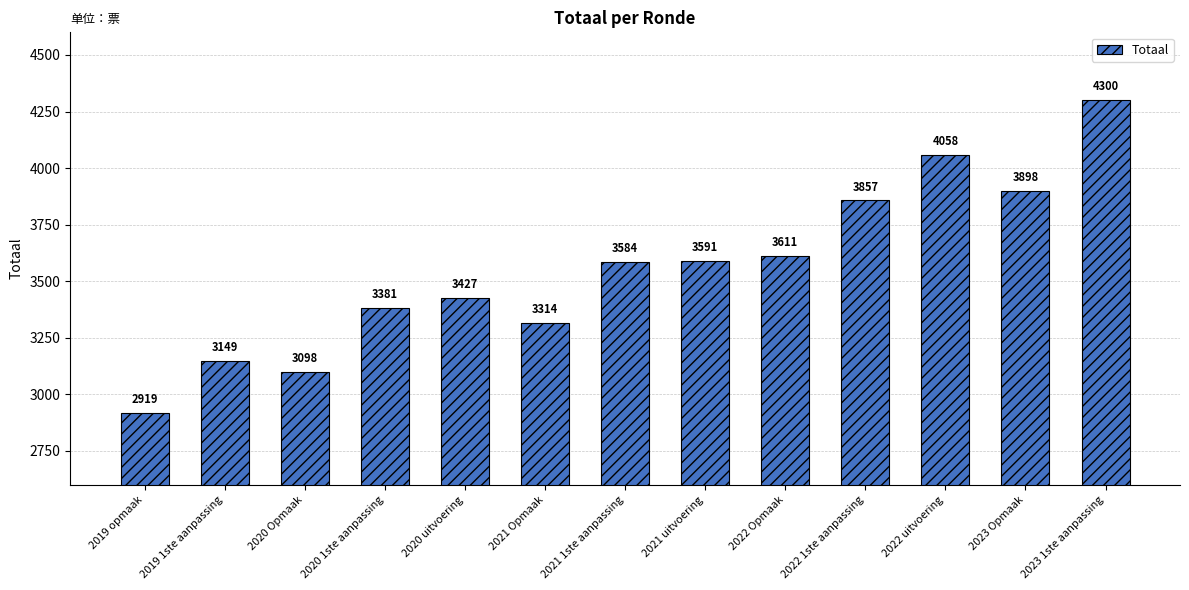

What is the minimum value shown in the chart?

2919